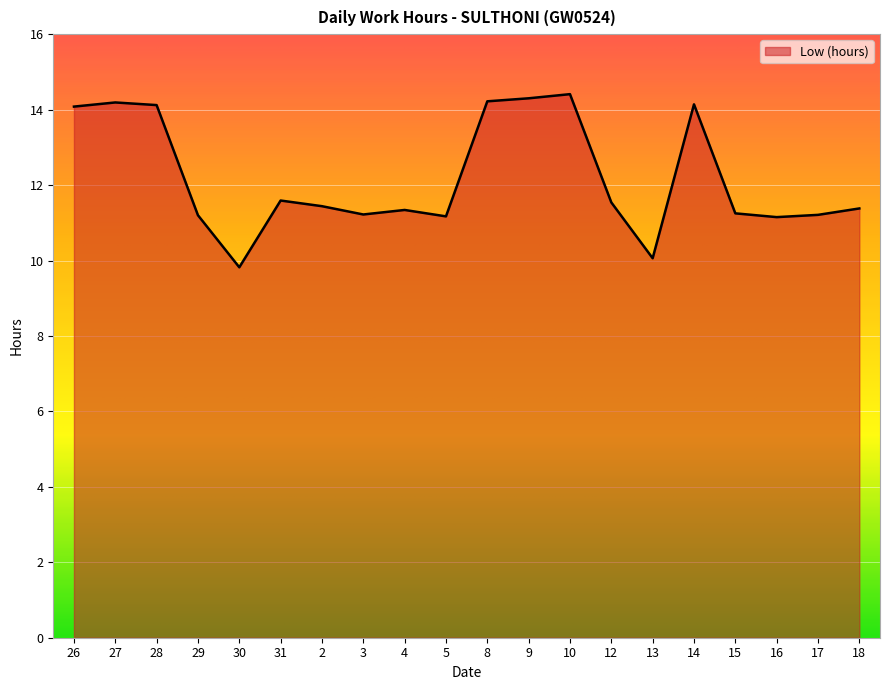

How many lines are shown in the chart?

1